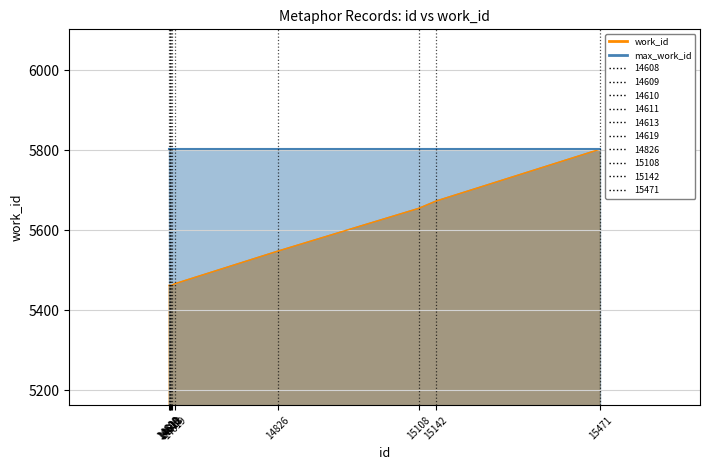

How many values exceed 5466?

4